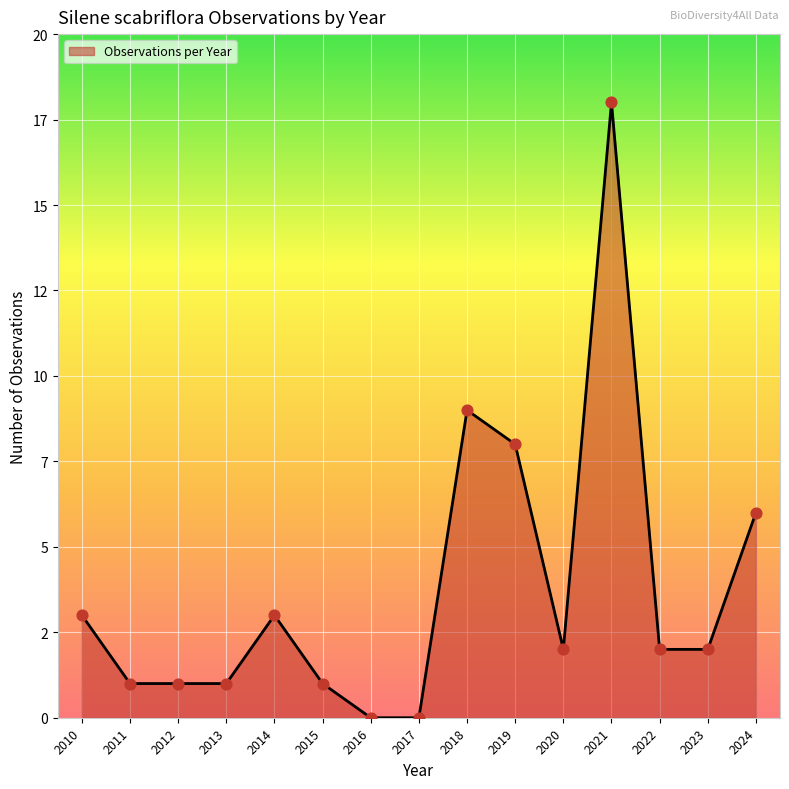

Is this an area chart (filled region under the line)?

Yes